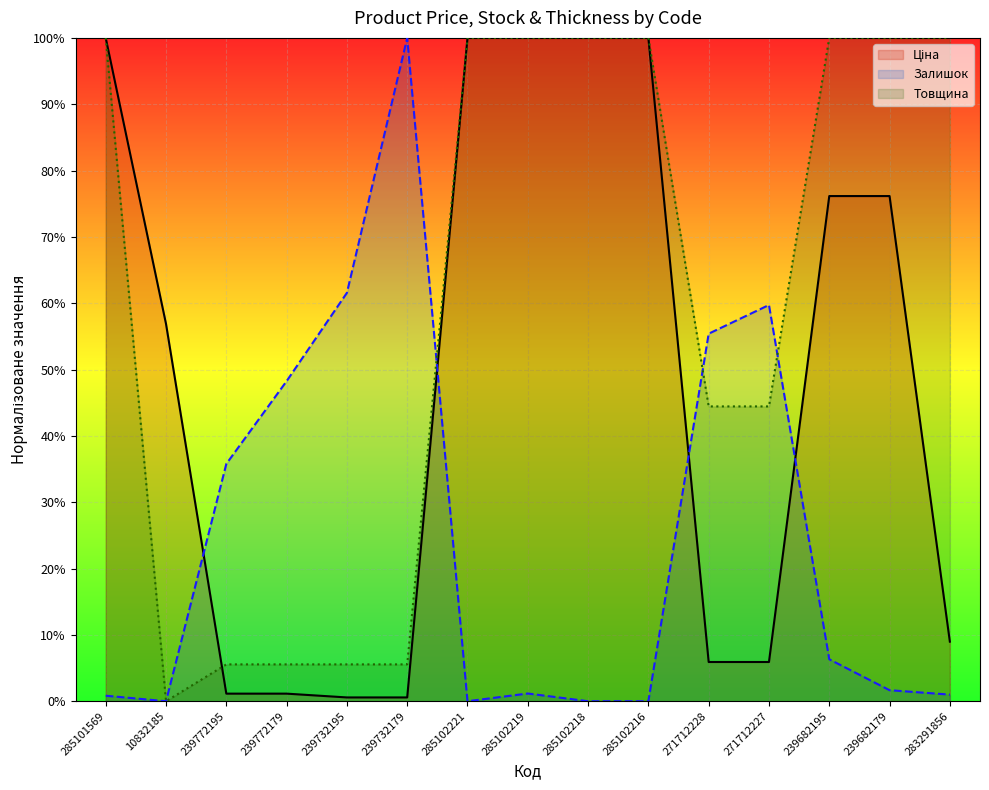

What is the spread (max minus min) of values at 239772195?

0.3